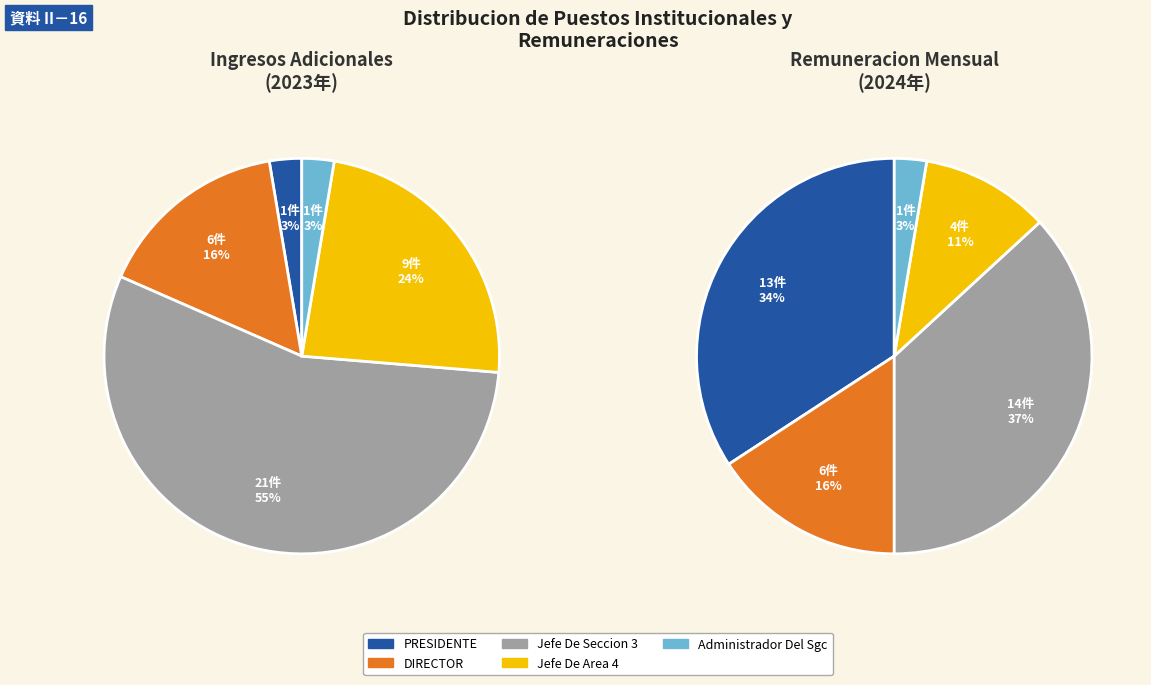

Approximately how many times larger is the value at PRESIDENTE compared to Administrador Del Sgc?

1.0